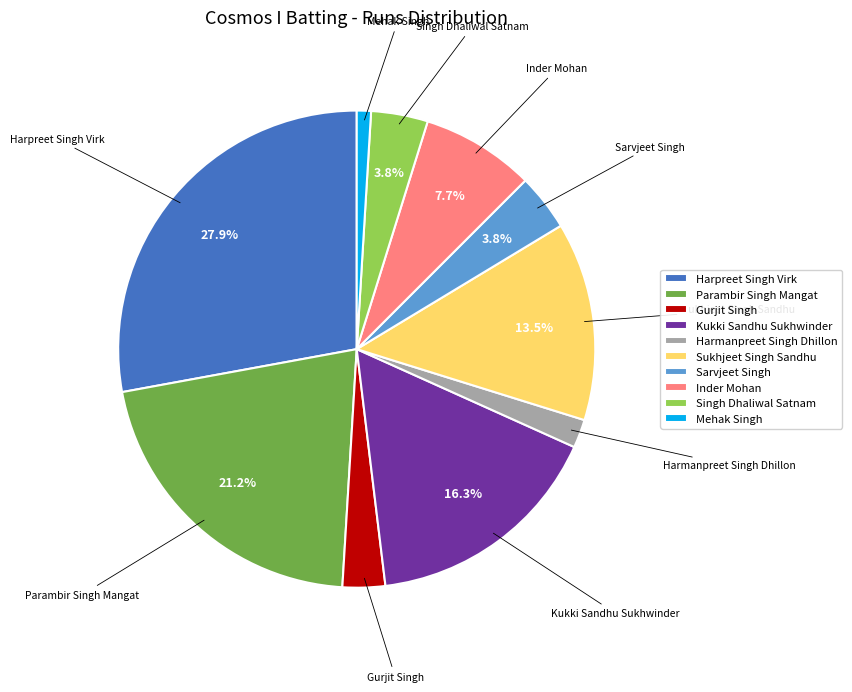

Is there a majority slice in this chart?

No